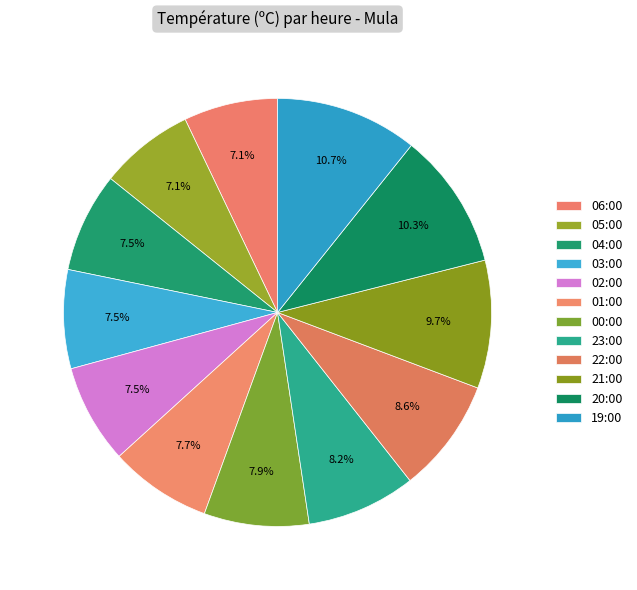

Count the number of slices in the pie.

12